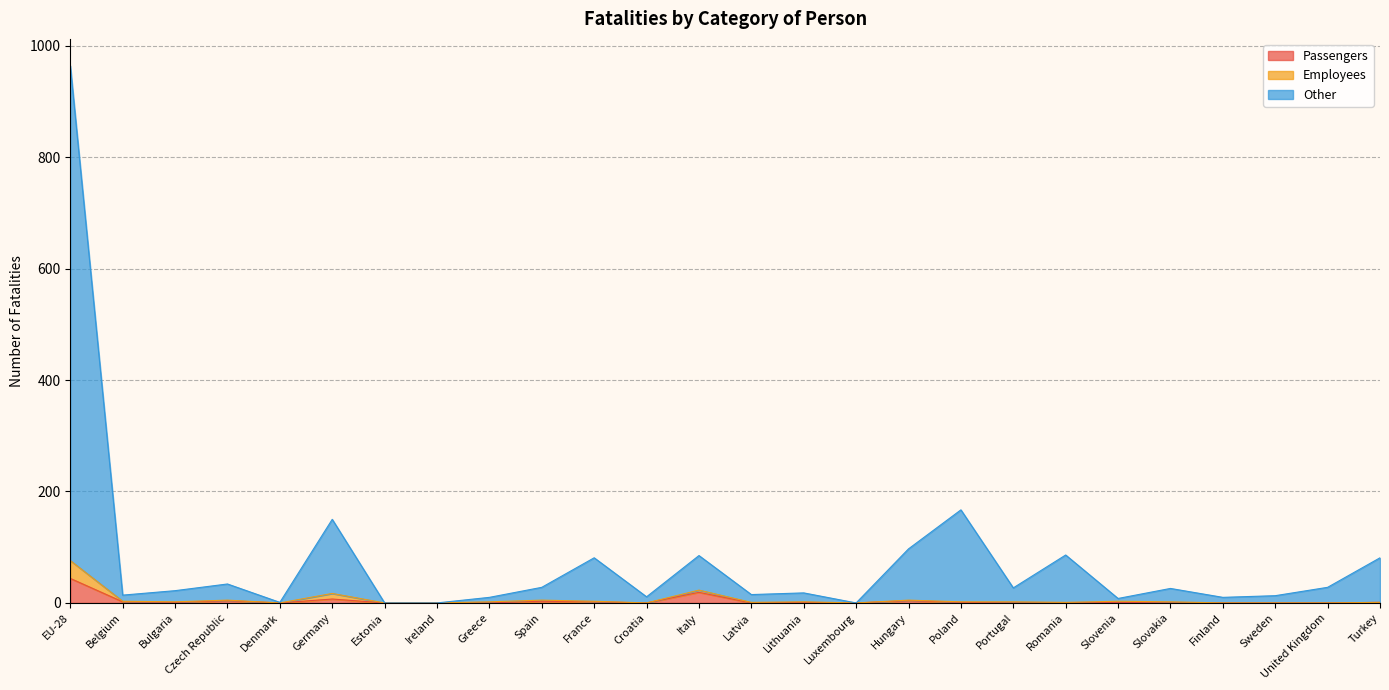

List the labels in order of Passengers value, smallest first.

Denmark, Estonia, Ireland, Greece, Croatia, Latvia, Luxembourg, Portugal, Romania, Slovakia, Finland, Sweden, United Kingdom, Bulgaria, Lithuania, Poland, Slovenia, Turkey, Belgium, France, Spain, Czech Republic, Hungary, Germany, Italy, EU-28